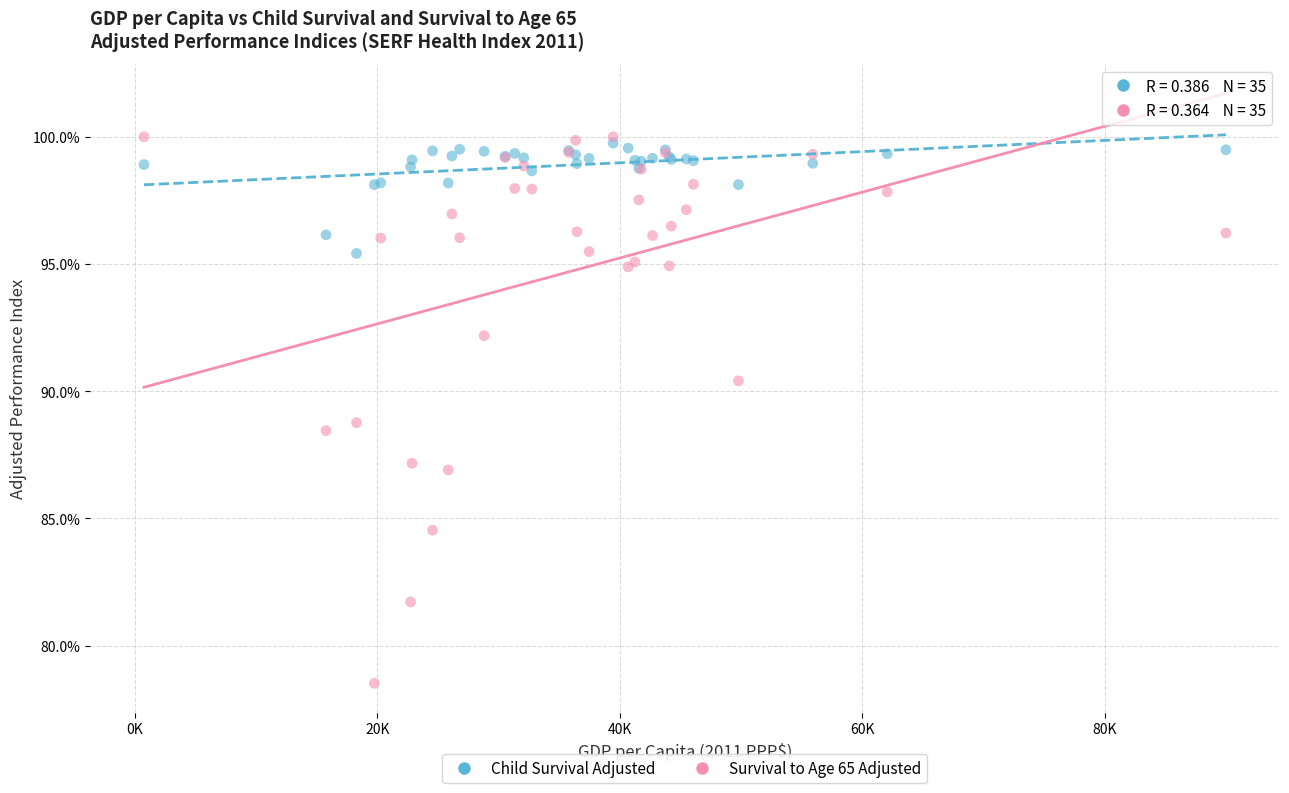

Which series has the widest spread of Y values?

Survival to Age 65 Adjusted